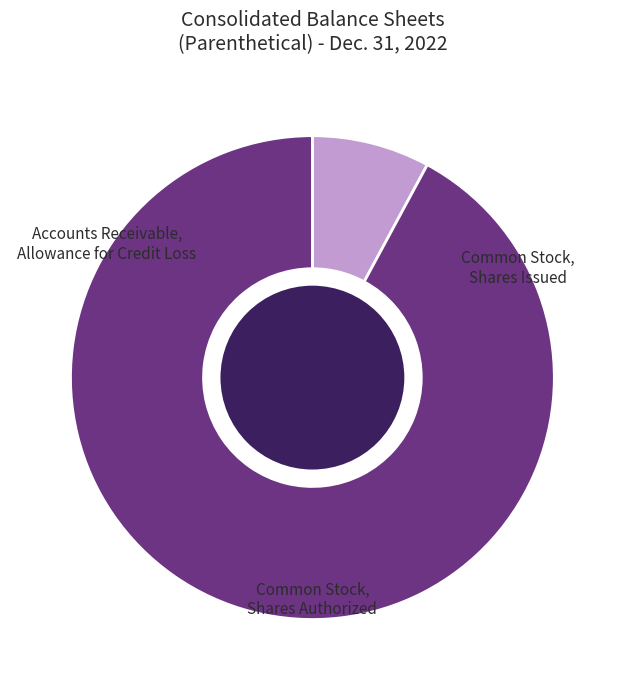

Is there any slice that represents more than half of the pie?

Yes